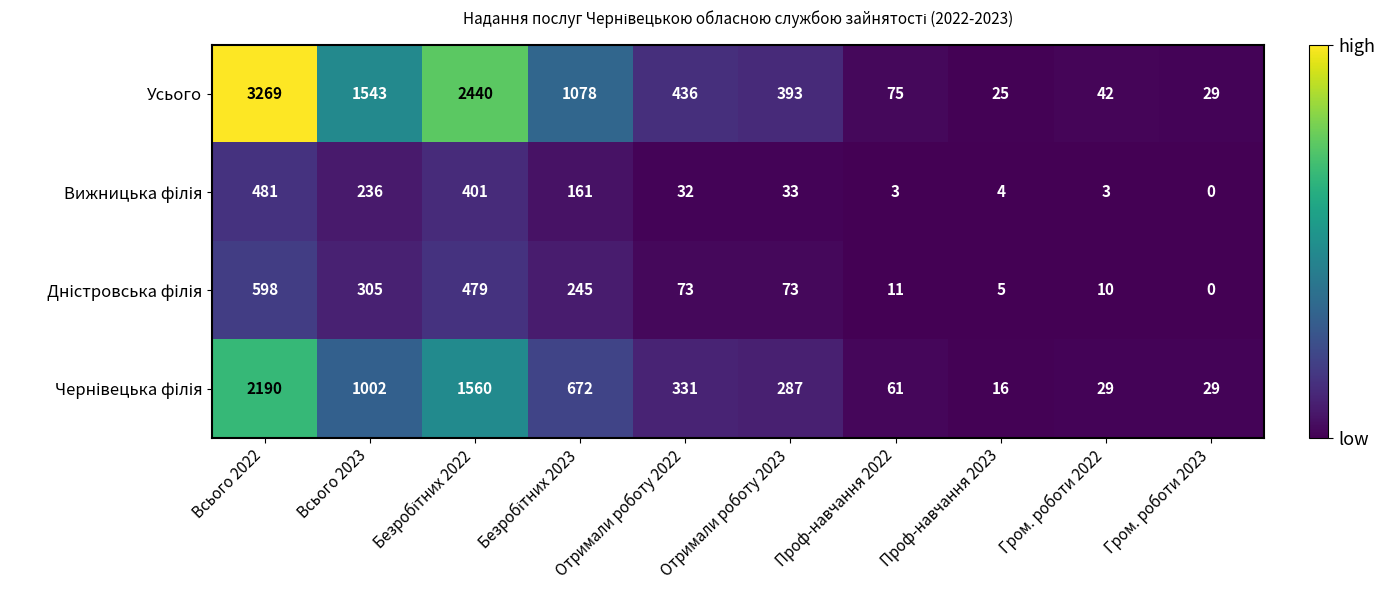

Where does the Усього series first go above 436?

Всього 2022